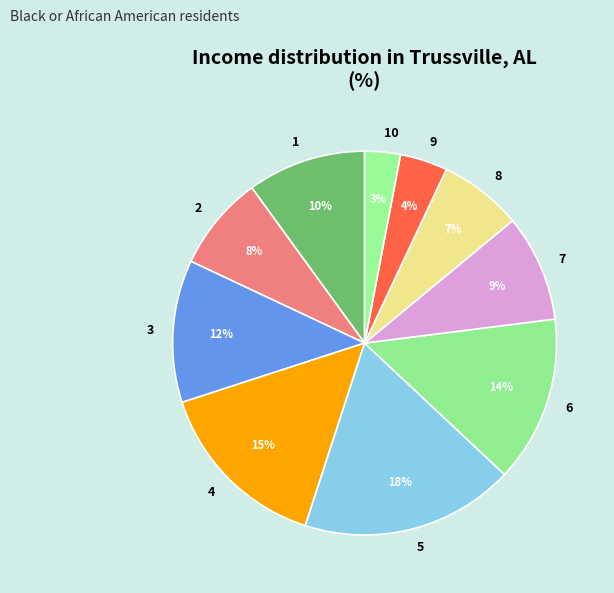

To the nearest percent, what portion does 4 represent?

15%